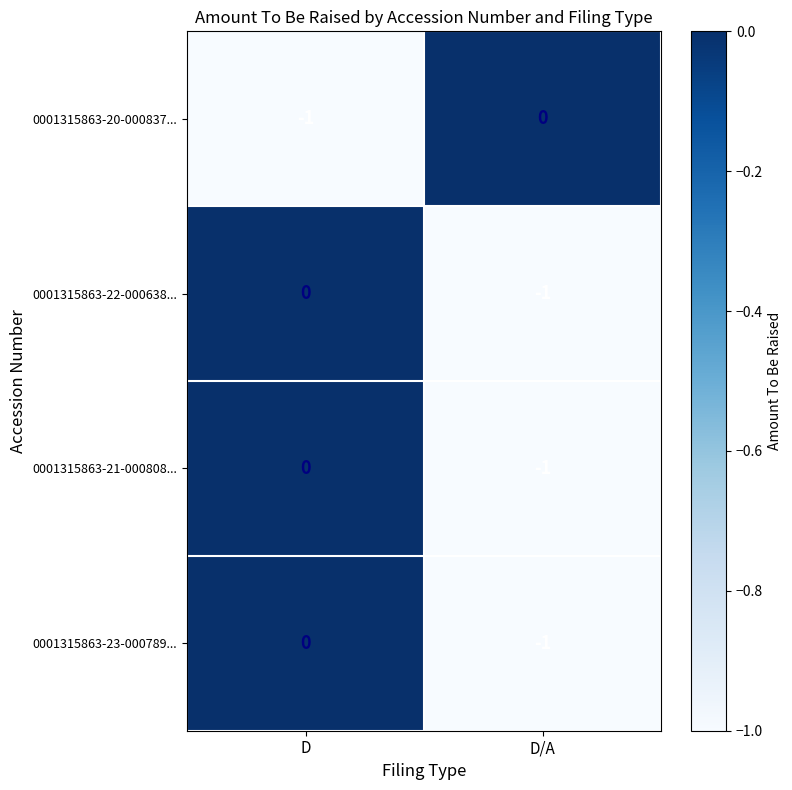

Where is 0001315863-22-000638... nearest to the value 0?

D